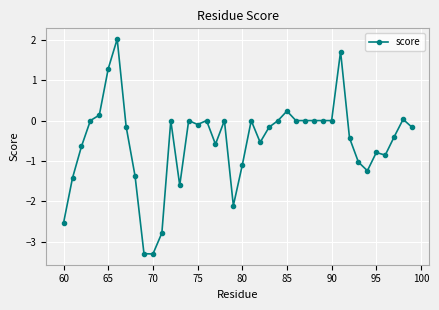

True or false: there are more than 0 points higher than both neighbors.

True